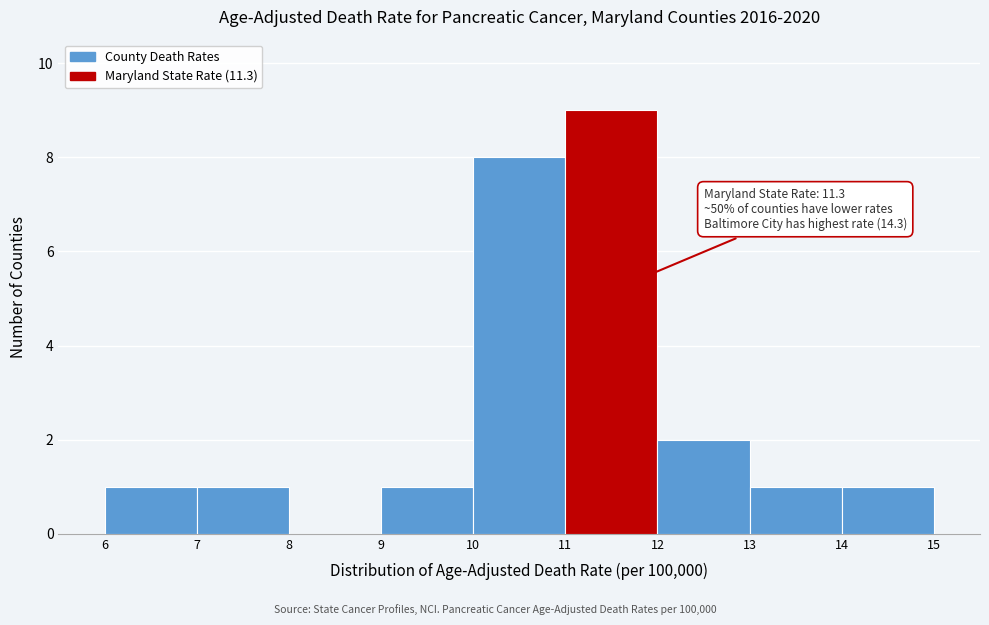

Which range on the x-axis has the tallest bar?

11 to 12